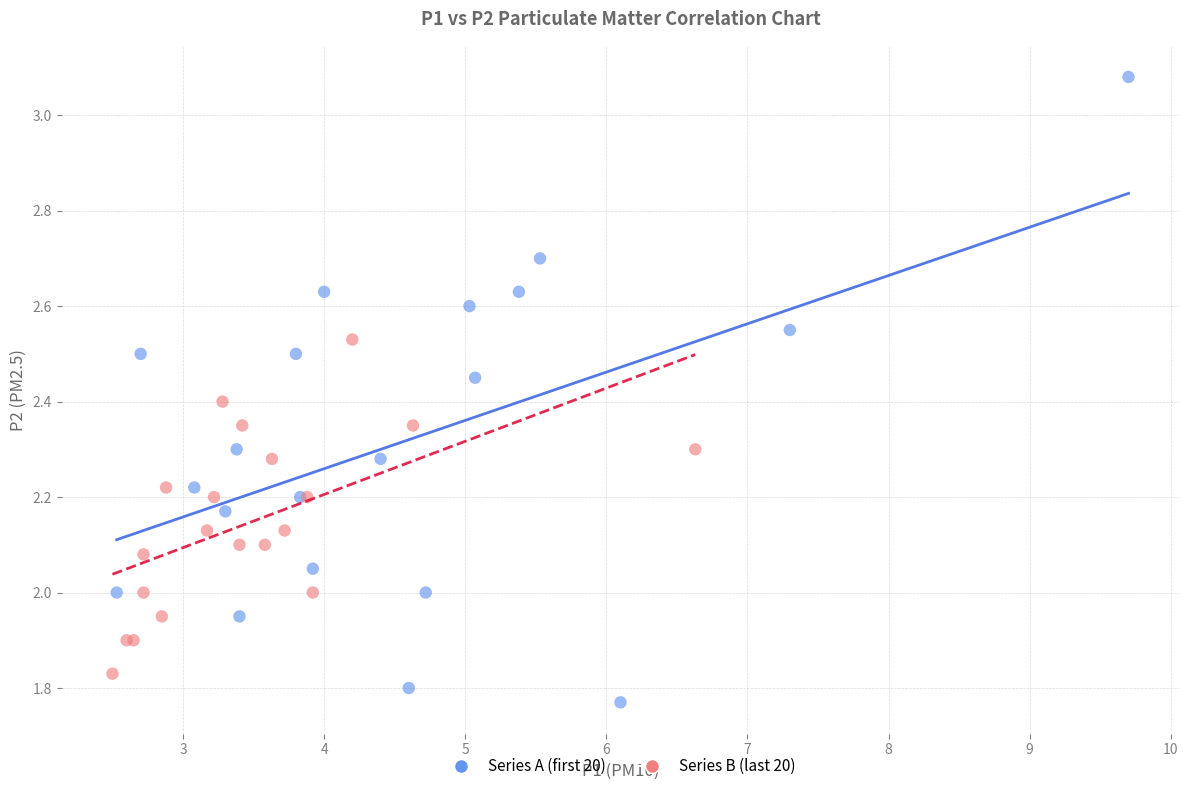

Which series contains the highest Y value?

Series A (first 20)